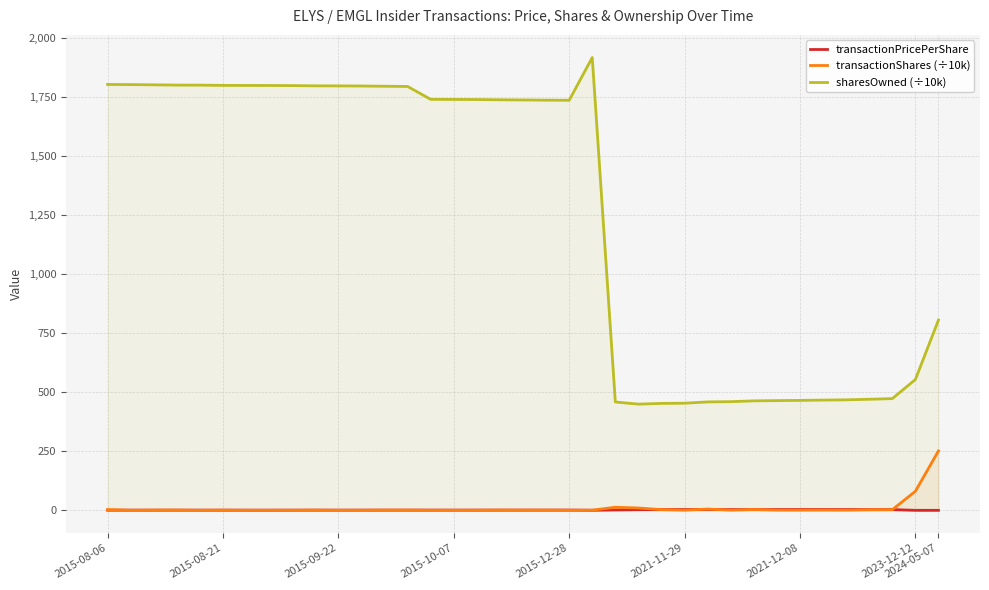

Rank the series by their maximum value, from highest to lowest.

sharesOwned (÷10k), transactionShares (÷10k), transactionPricePerShare